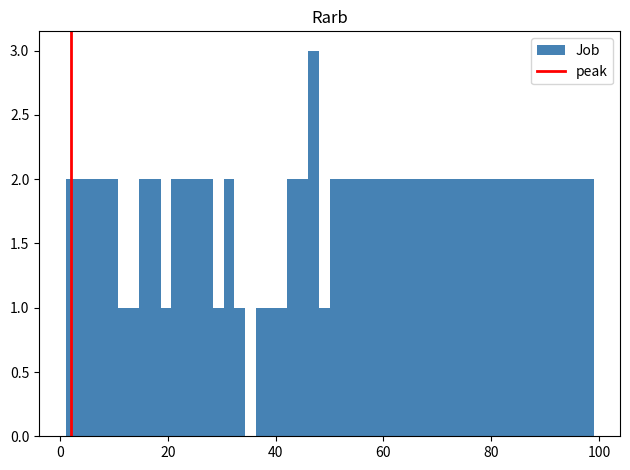

Around what value on the x-axis is the tallest bar? Give the approximate position of its centre, as read against the axis.

48